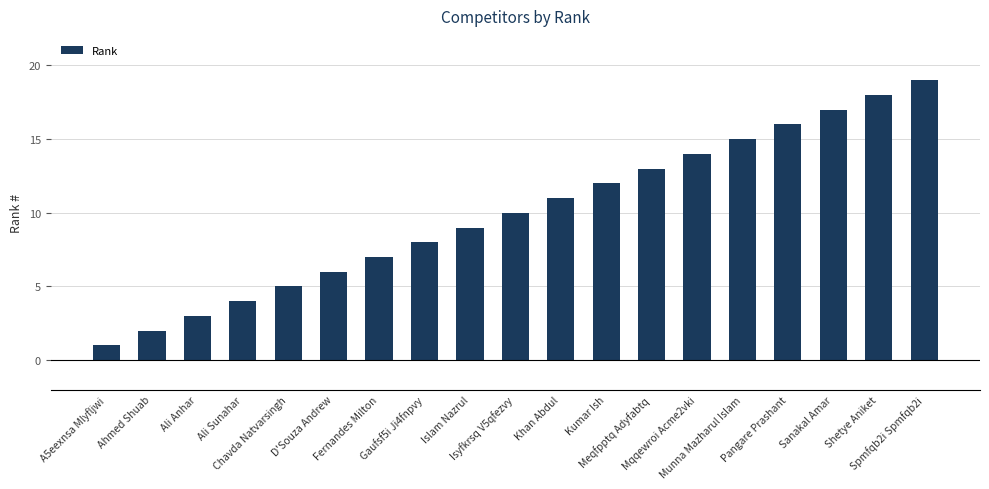

Is it true that the value at Mqqewroi Acme2vki is 14?

True